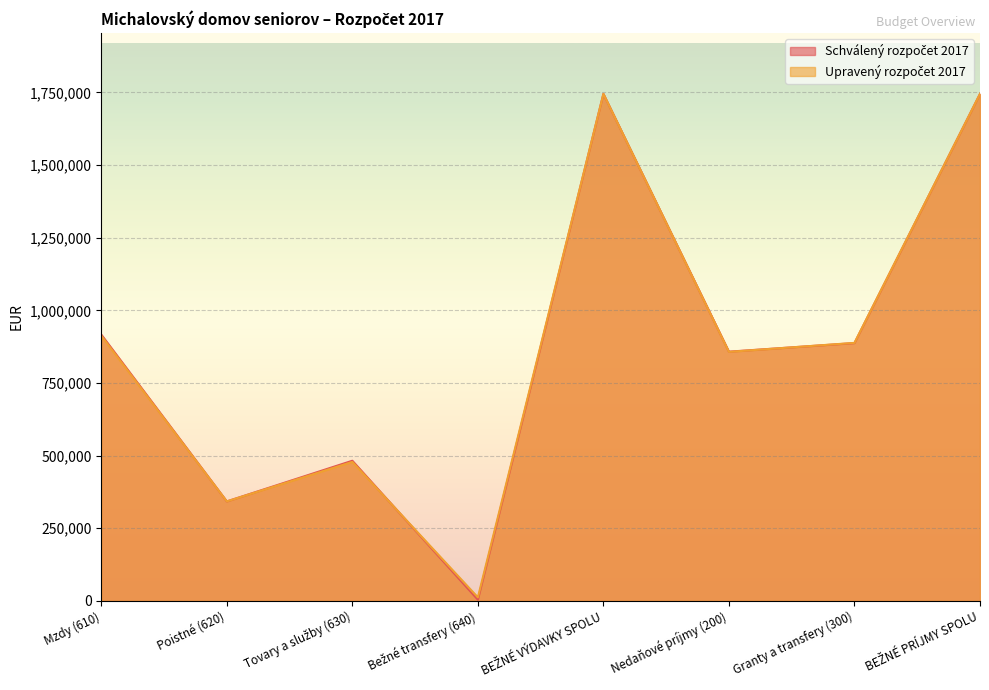

What position from the right is Poistné (620)?

7